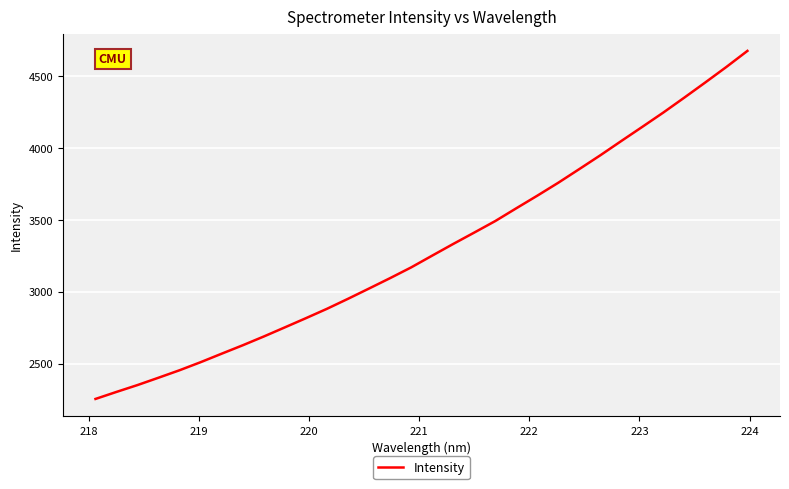

What is the greatest value displayed?

4677.1